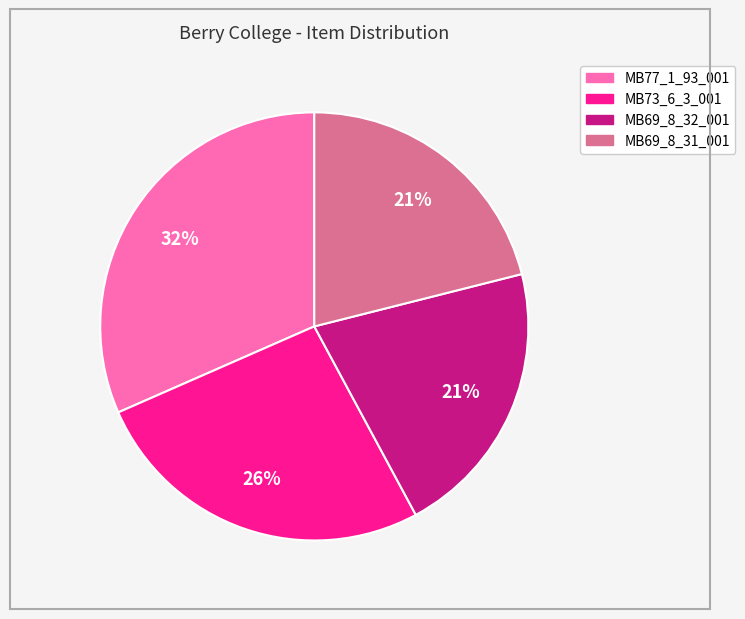

To the nearest percent, what is the difference between the MB69_8_31_001 and MB77_1_93_001 slice percentages?

11%